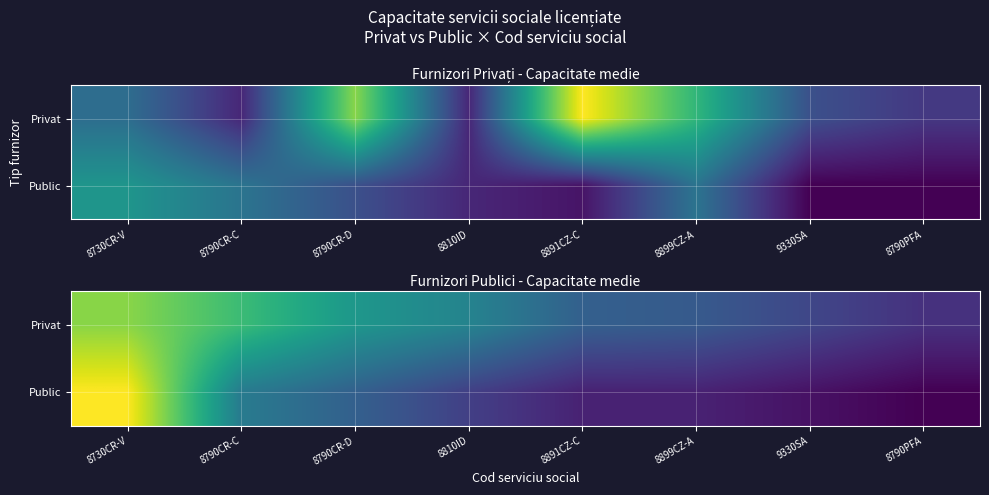

Between 8730CR-V and 8810ID, which is larger?

8730CR-V